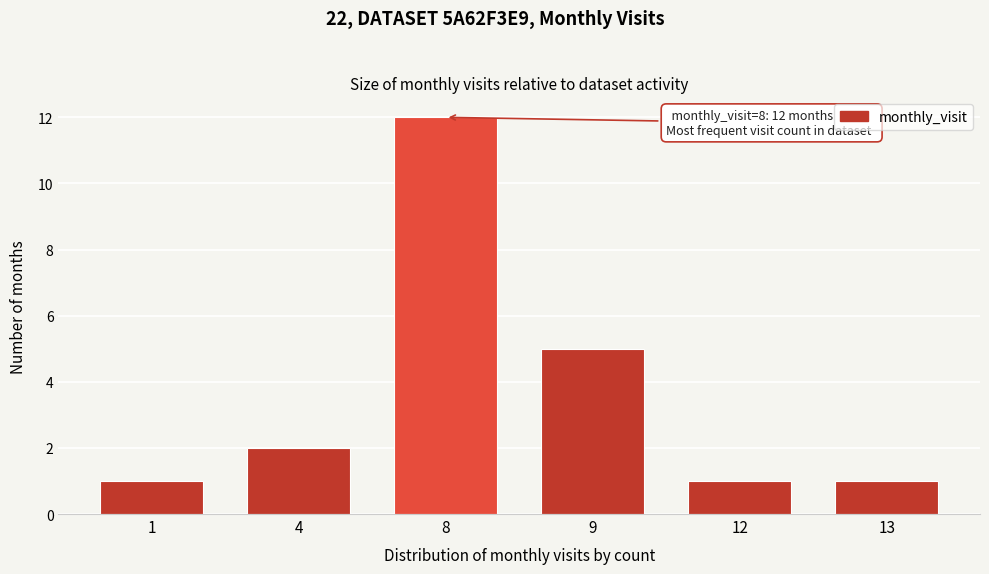

Reading left to right, transcribe all the data shown in this chart.

1=1	4=2	8=12	9=5	12=1	13=1